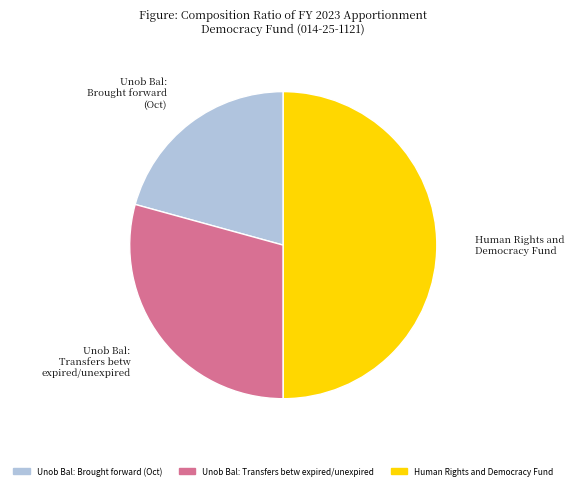

How many slices are in this pie chart?

3